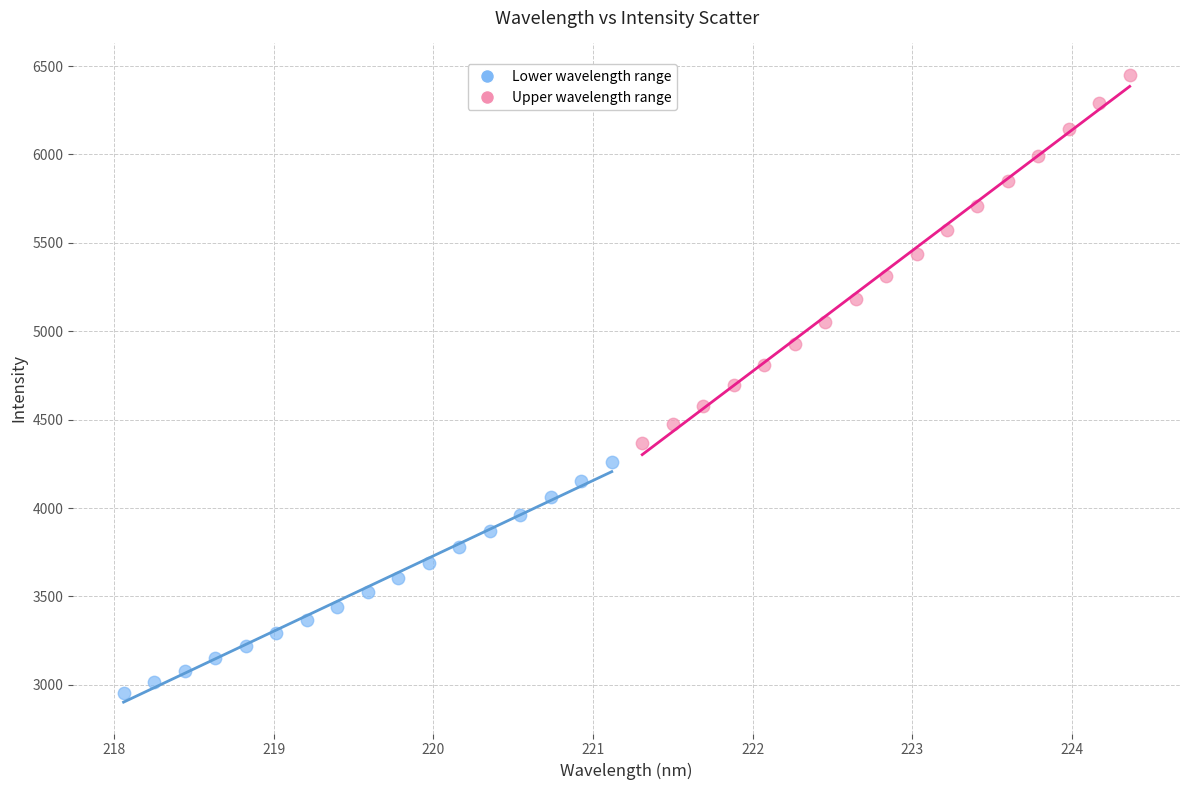

Which series reaches the maximum Y coordinate?

Upper wavelength range